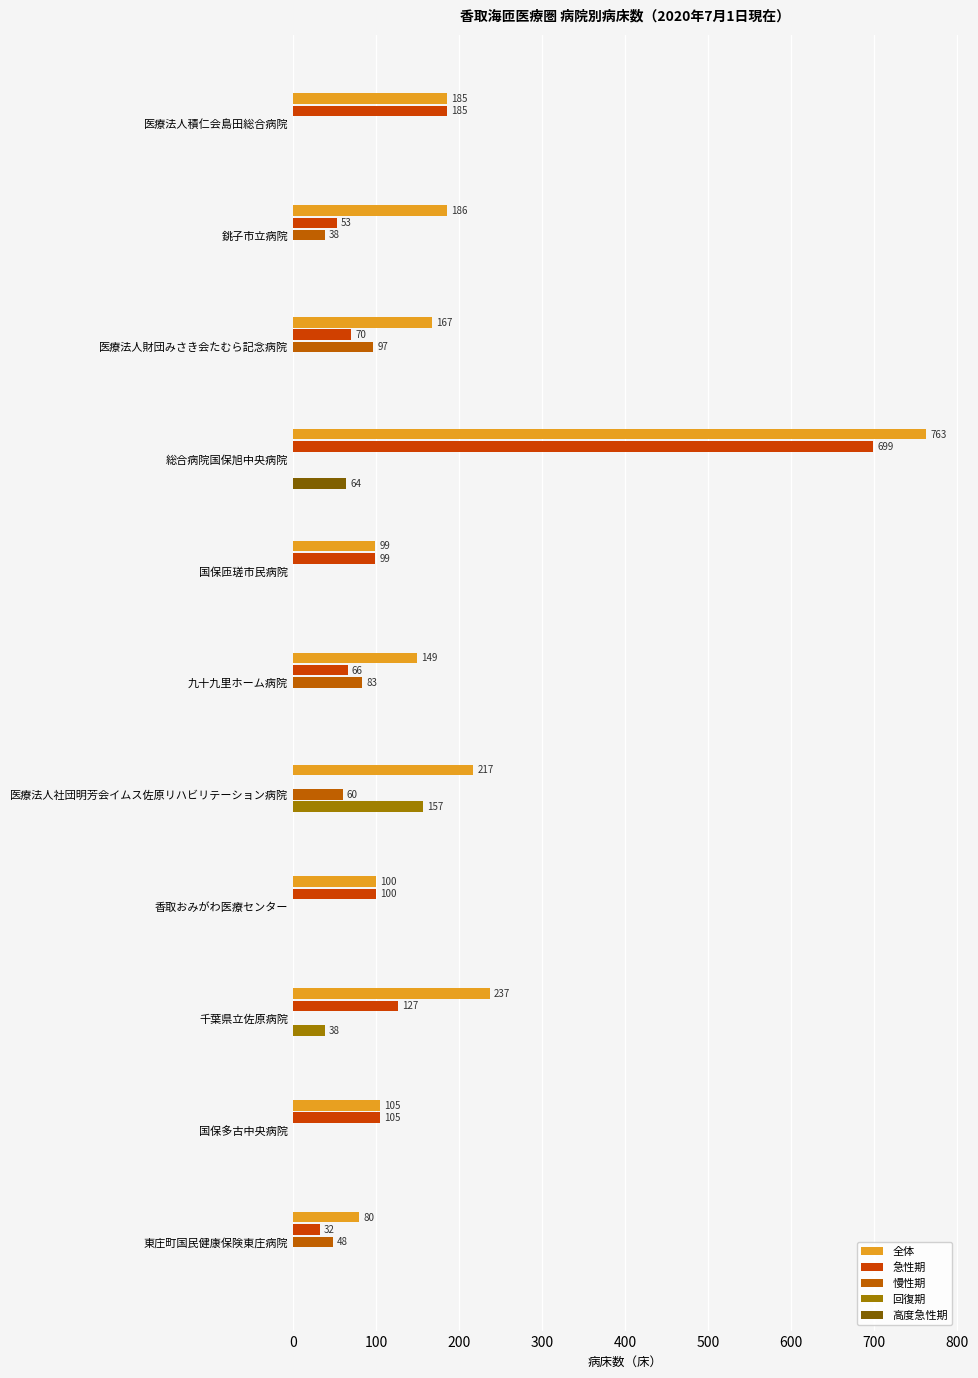

Reading right to left, what are all the values shown in this chart?

全体: 80	105	237	100	217	149	99	763	167	186	185
急性期: 32	105	127	100	0	66	99	699	70	53	185
慢性期: 48	0	0	0	60	83	0	0	97	38	0
回復期: 0	0	38	0	157	0	0	0	0	0	0
高度急性期: 0	0	0	0	0	0	0	64	0	0	0